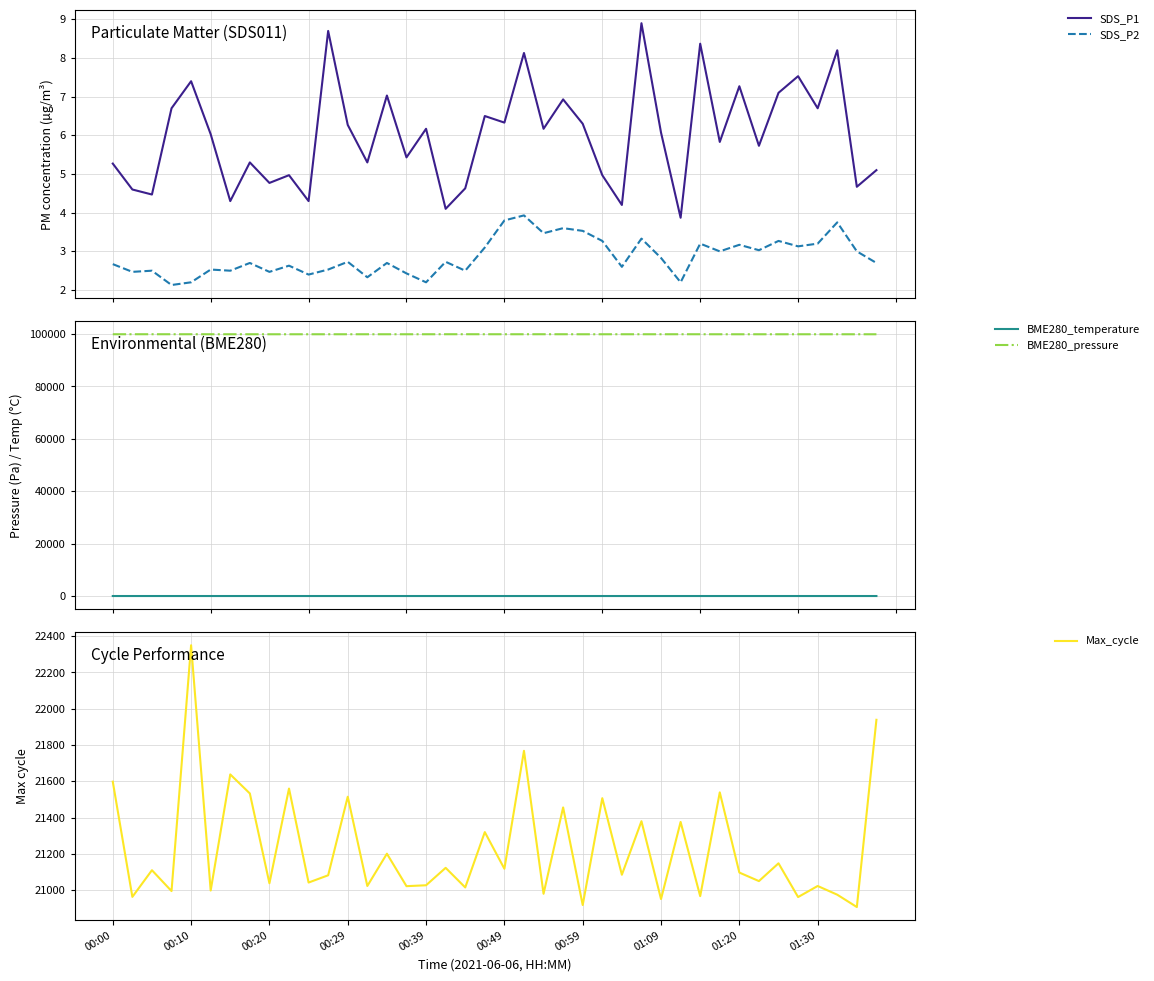

Rank the series by their maximum value, from lowest to highest.

SDS_P2, SDS_P1, BME280_temperature, Max_cycle, BME280_pressure